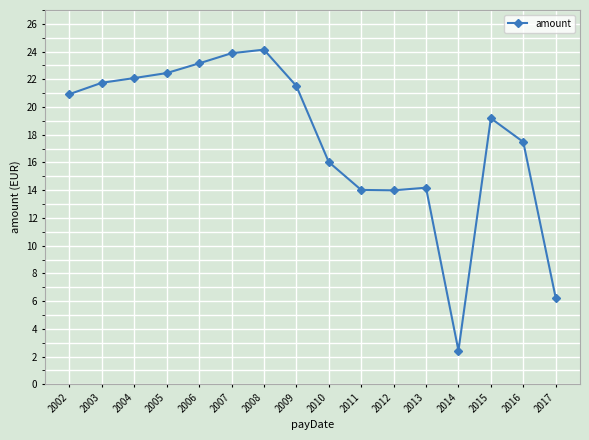

What is the maximum value shown in the chart?

24.1